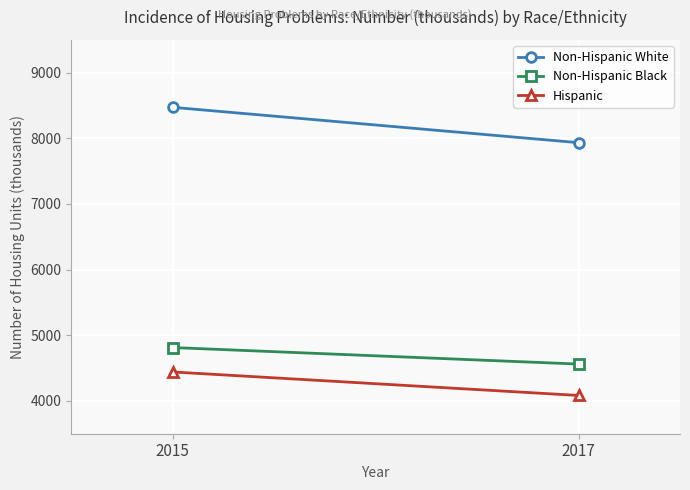

The Non-Hispanic Black series shows 6884 at 2015. True or false?

False